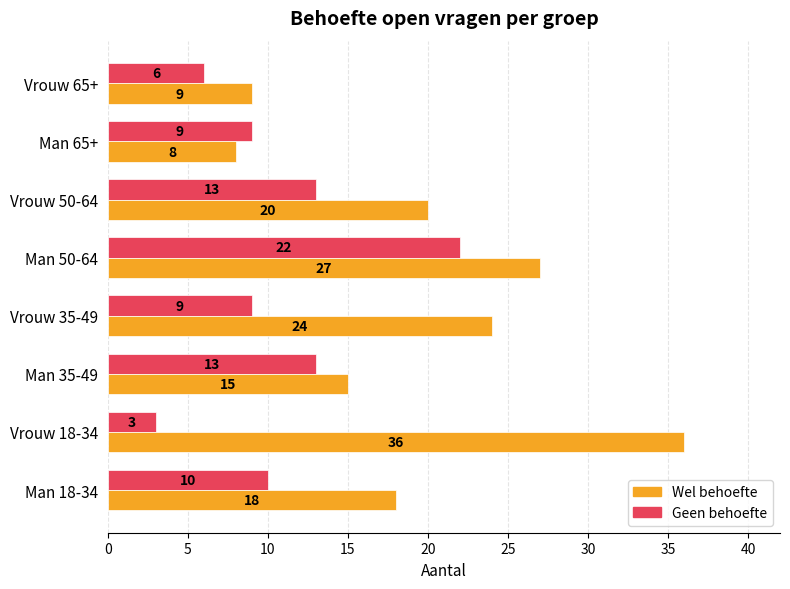

What is the minimum value shown in the chart?

3